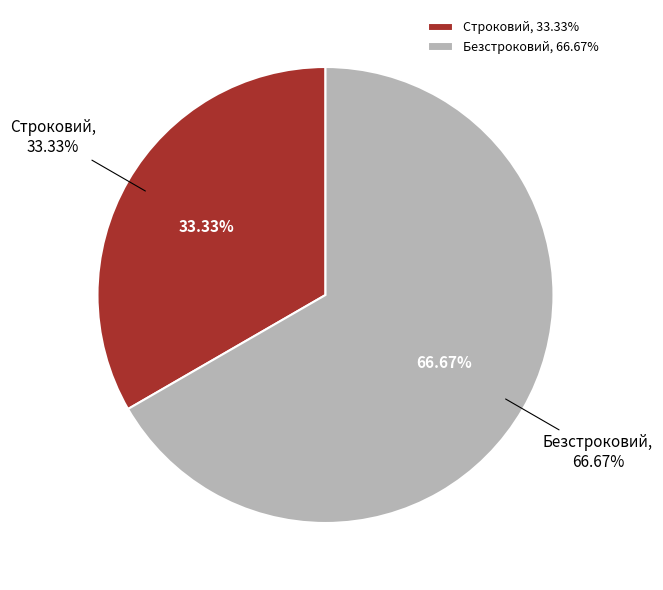

To the nearest percent, what percentage of the pie is Строковий?

33%